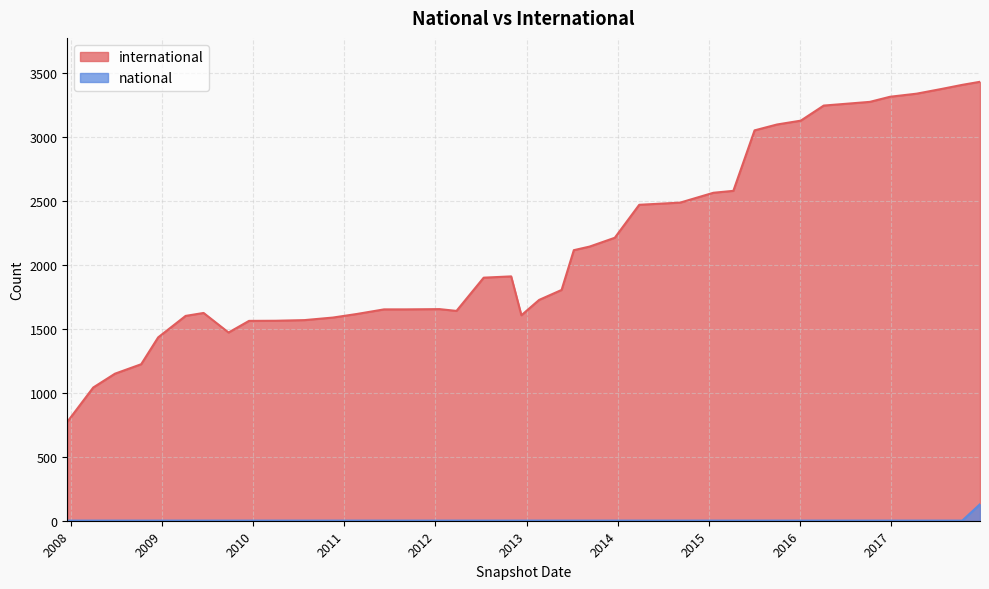

Is it true that international equals 3099 at 2015-10-01?

True